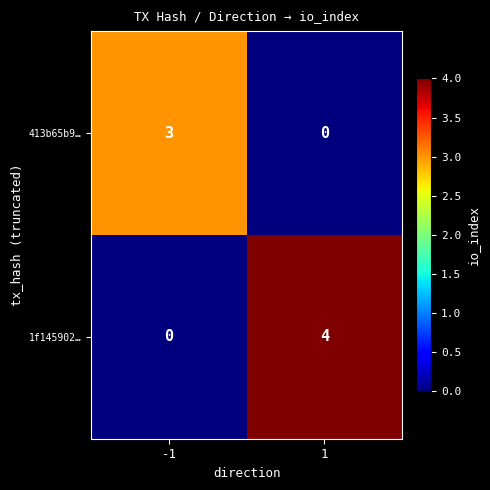

Is it true that 1f145902… equals 0 at -1?

True